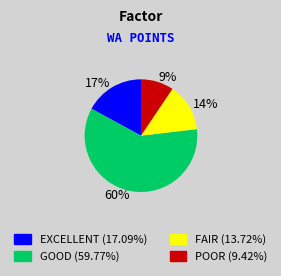

To the nearest percent, what portion does EXCELLENT (17.09%) represent?

17%